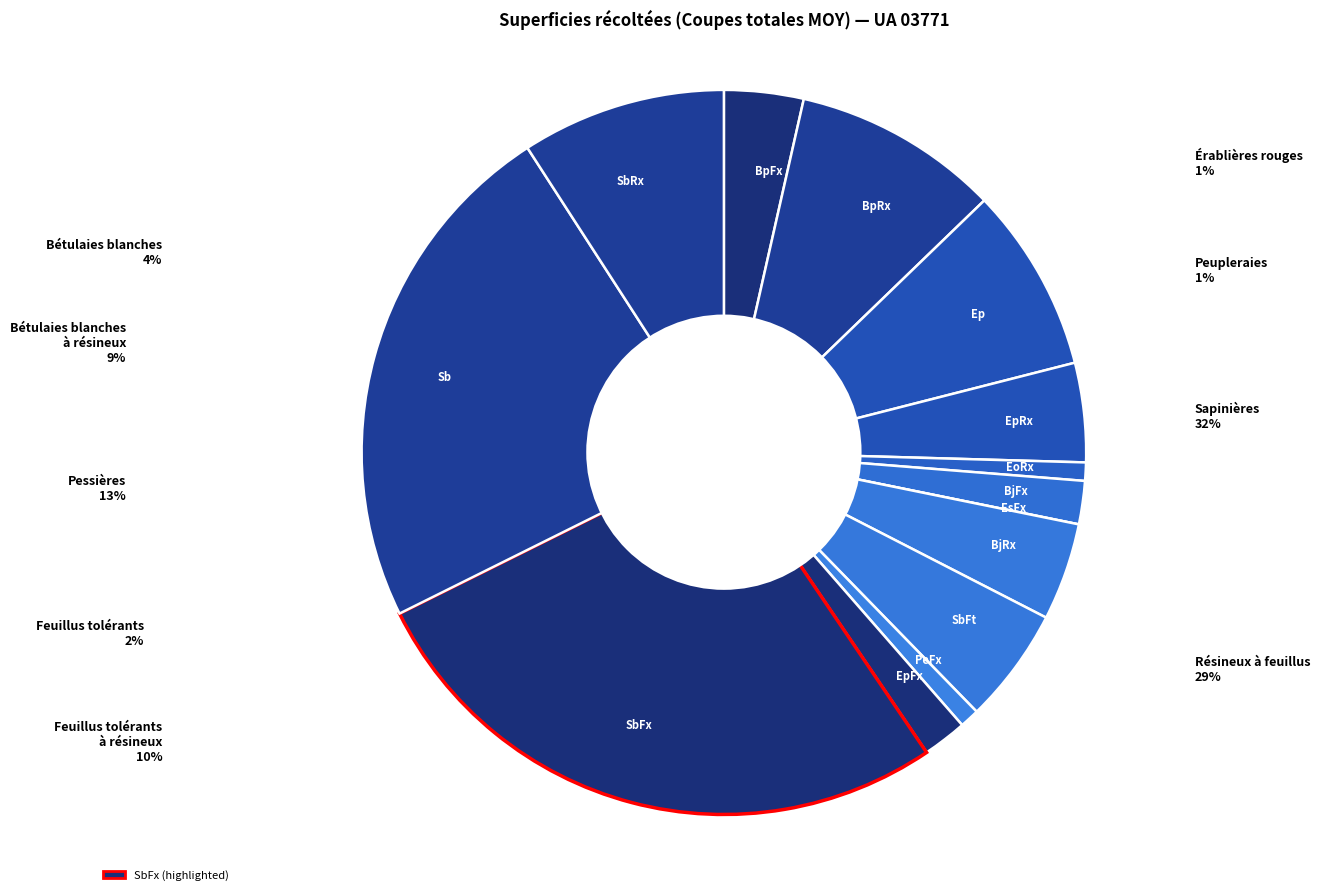

To the nearest percent, what percentage of the pie is SbFx?

27%